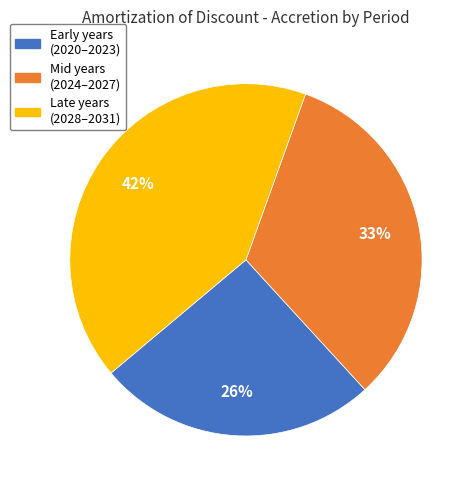

Is there any slice that represents more than half of the pie?

No